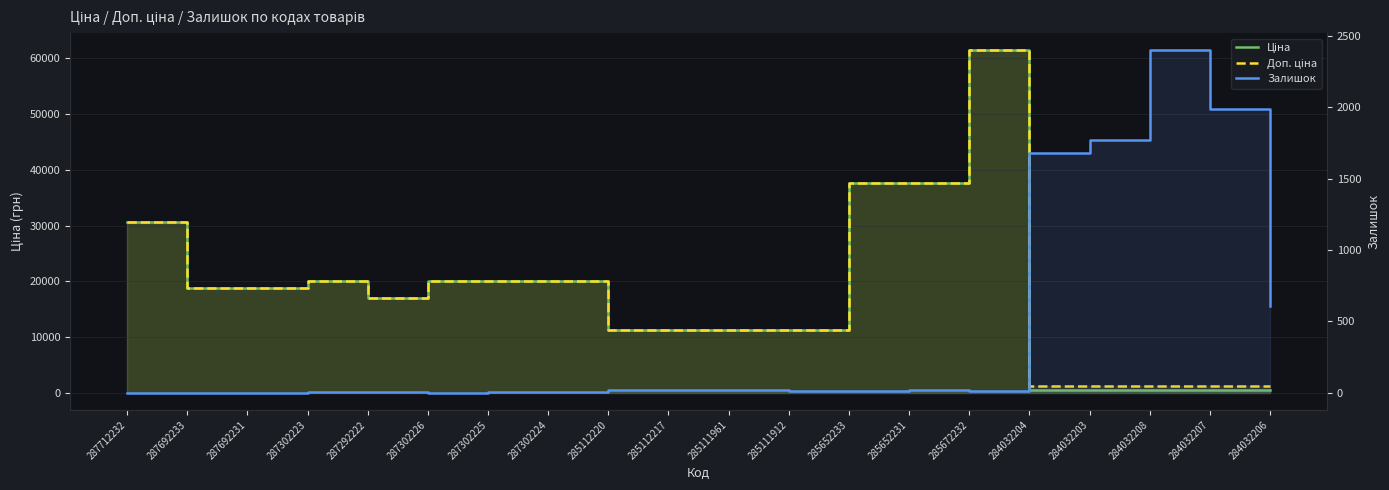

What is the difference between the maximum and minimum values in the Ціна series?

60895.3